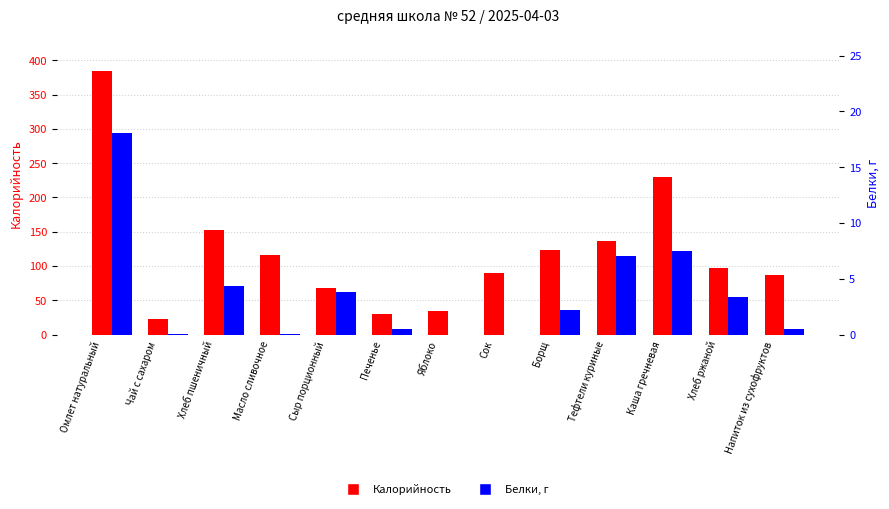

Is it true that Калорийность equals 67.5 at Сыр порционный?

True